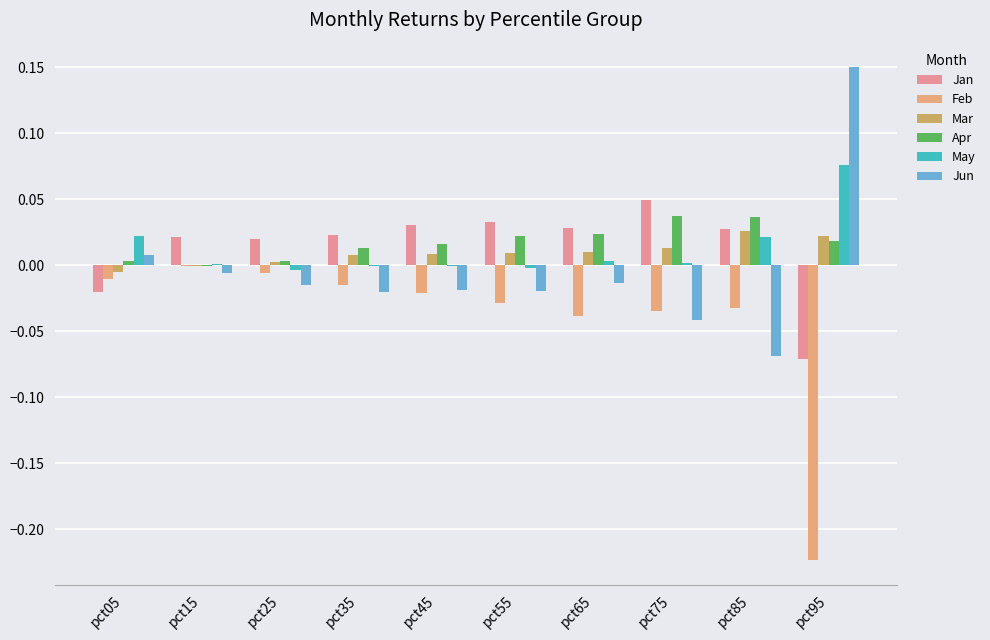

At pct85, list the series in order from smallest to largest.

Jun, Feb, May, Mar, Jan, Apr